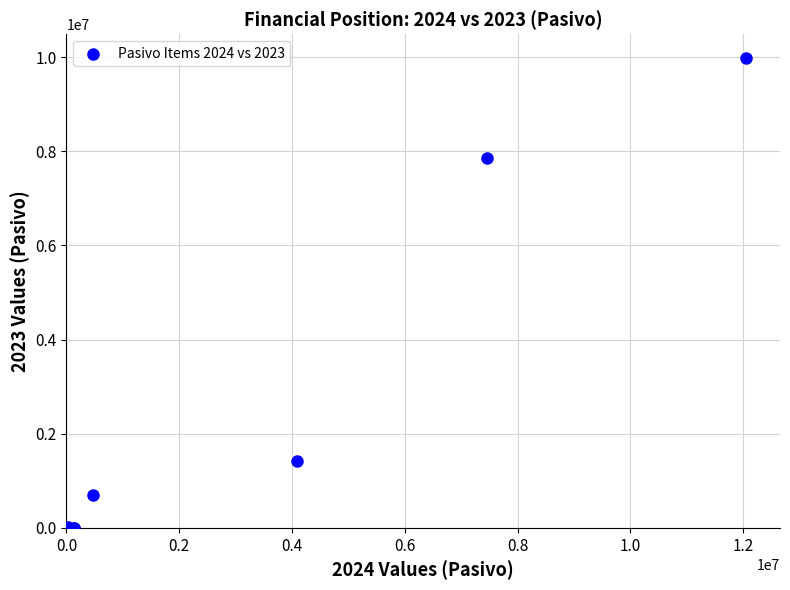

What Y value in the scatter plot is closest to 4994403?

7857152.0